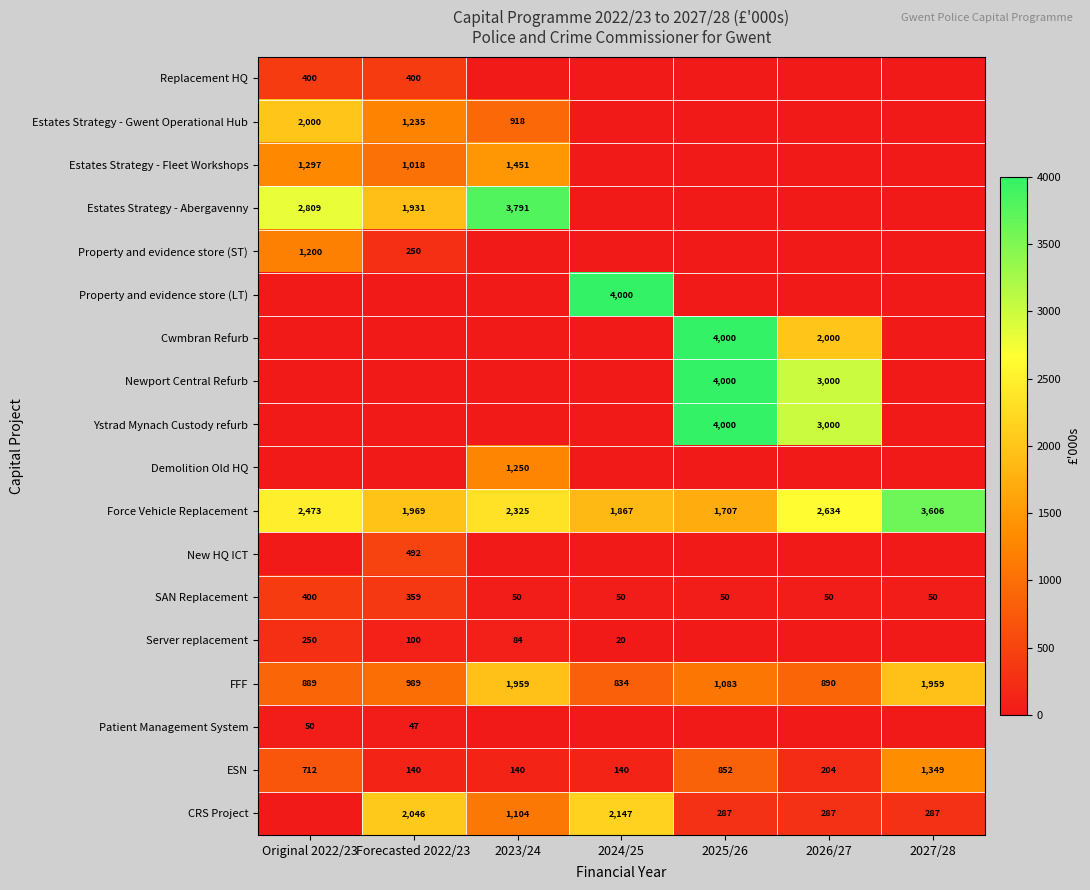

Which category has the lowest value across all series?

2023/24